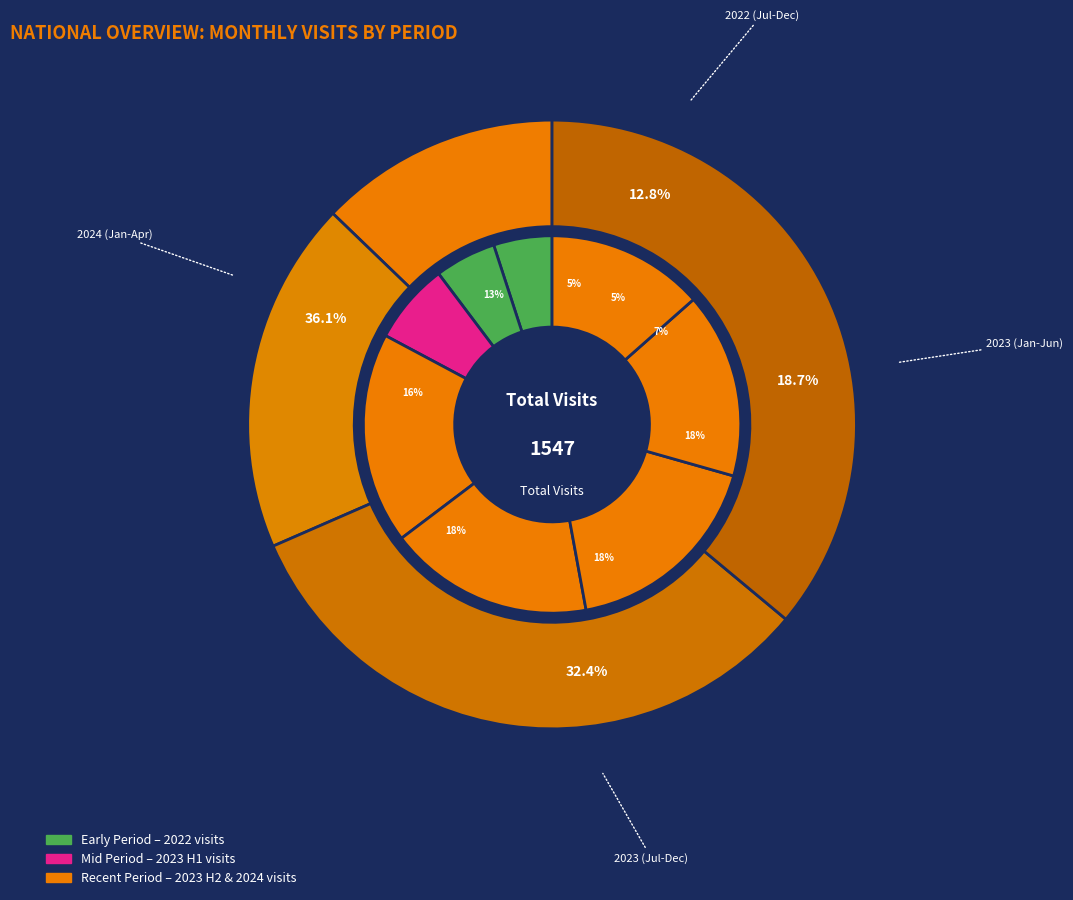

True or false: 2023-08 accounts for 1% of the total.

False